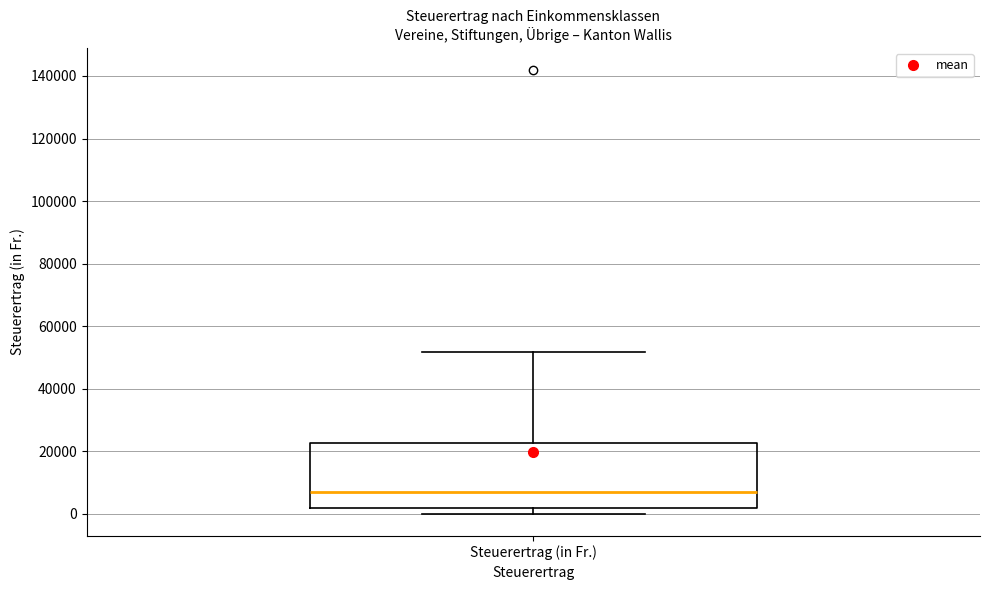

Transcribe this box plot: give where the median line is, the range the box spans, and where the two whiskers end, as read against the y-axis. The values are not printed on the chart, so give them approximately, as read against the axis.

median 8000, box 2000 to 22000, whiskers 0 to 52000